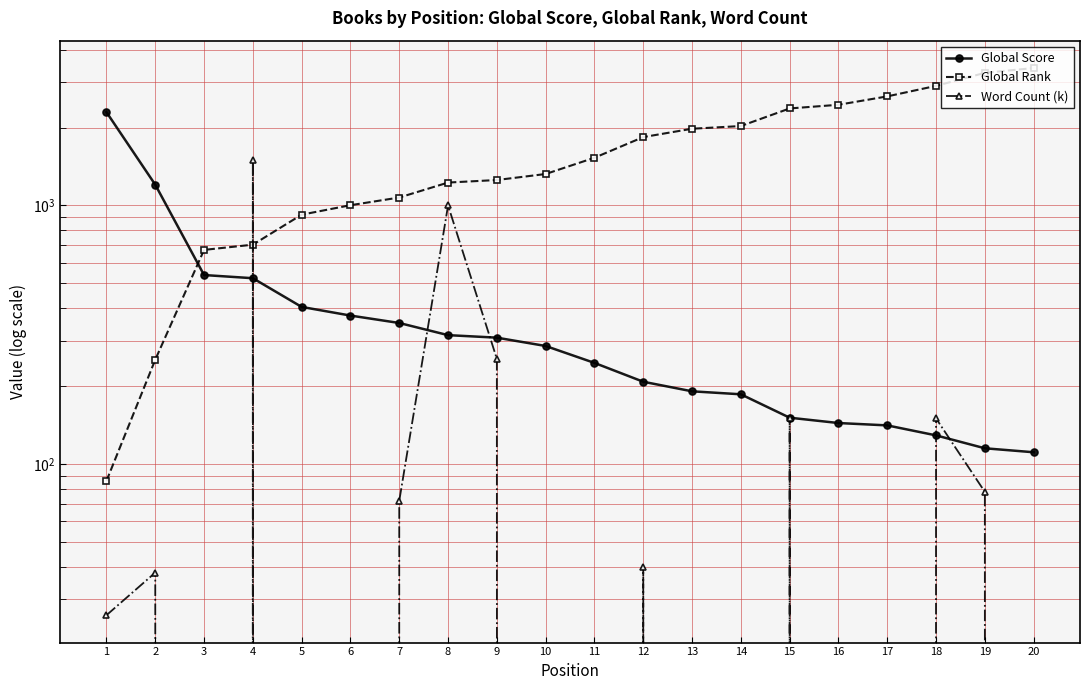

What is the total value across all series at 9?

1817